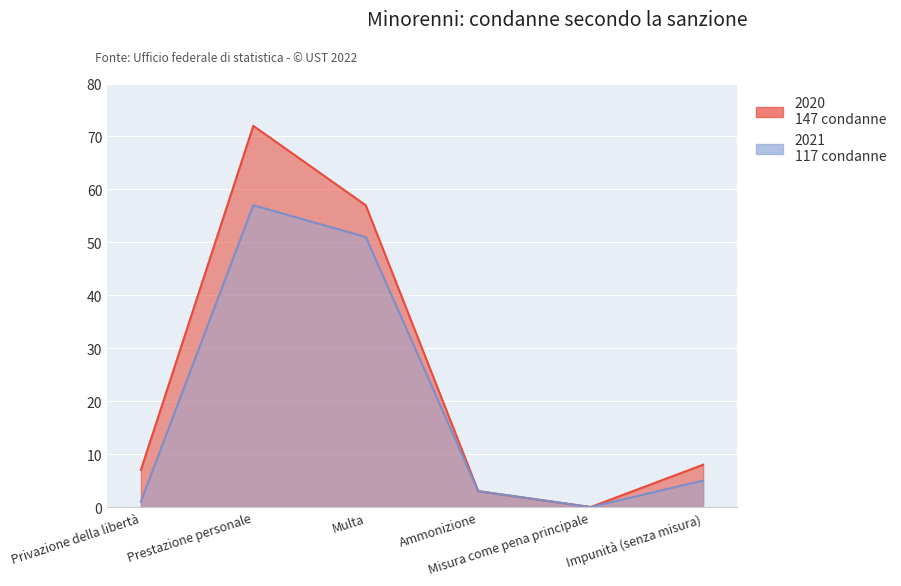

Between Misura come pena principale and Impunità (senza misura), which is larger?

Impunità (senza misura)